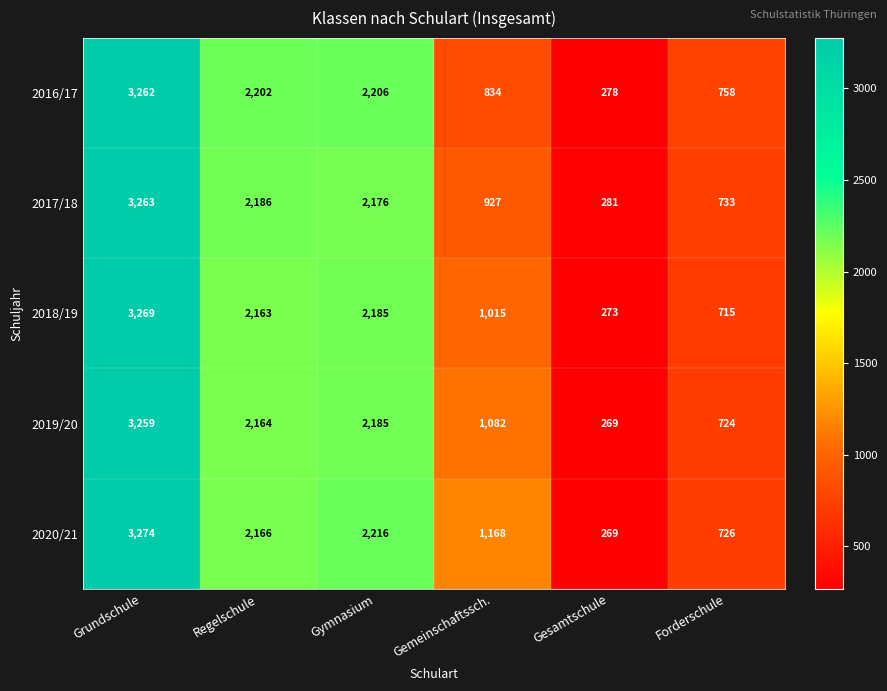

How many series are shown in this chart?

5